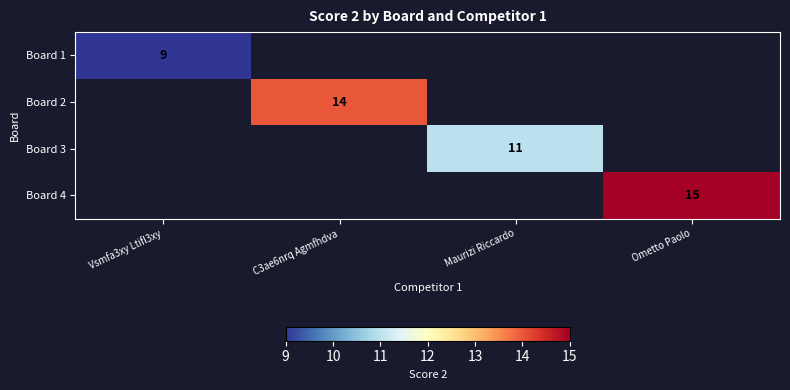

Is it true that Board 1 equals 9 at Vsmfa3xy Ltifl3xy?

True